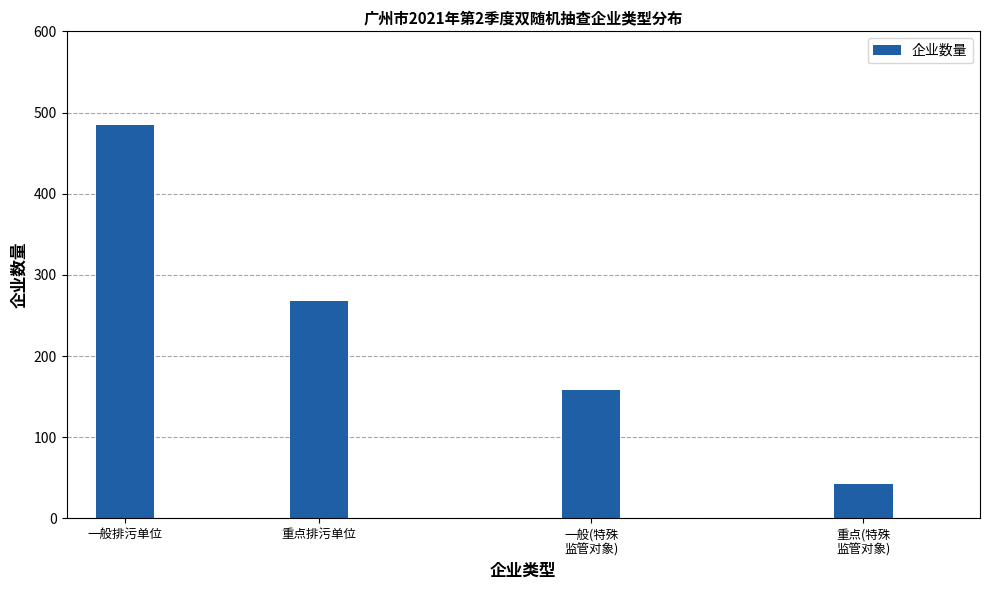

List the labels in order of value, largest first.

一般排污单位, 重点排污单位, 一般(特殊
监管对象), 重点(特殊
监管对象)